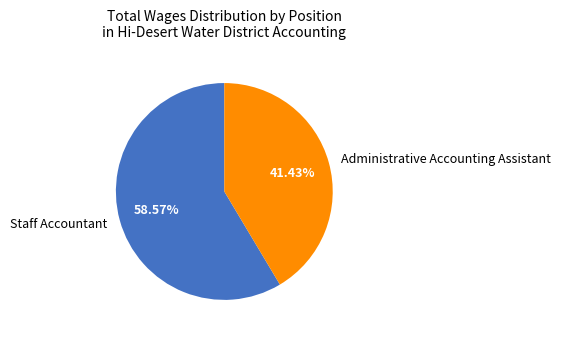

Is it true that Administrative Accounting Assistant is 55% of the pie?

False